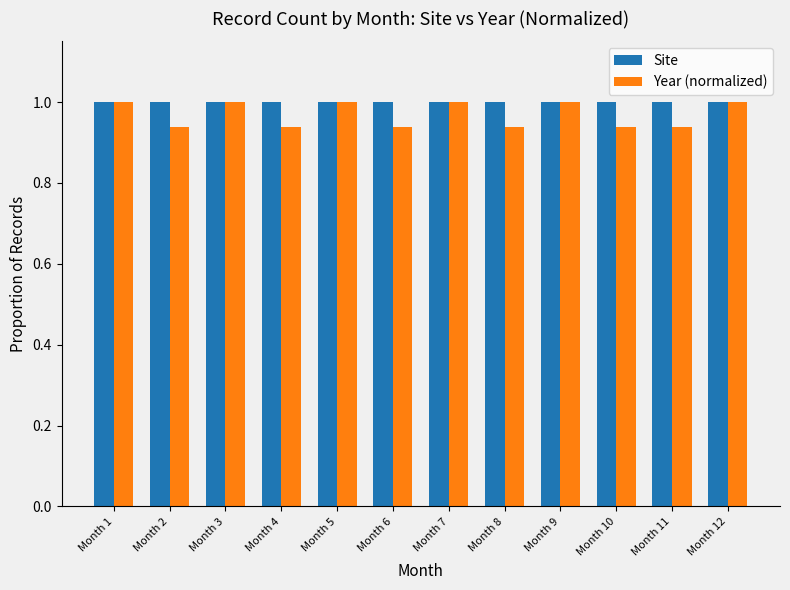

Which series has the widest spread of values?

Year (normalized)